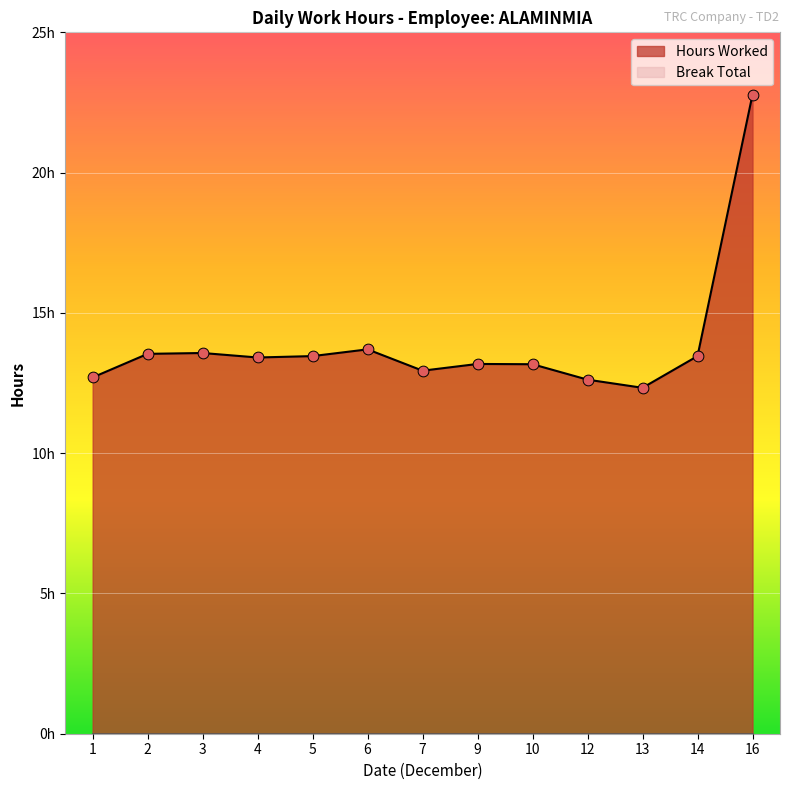

Which has a higher value, 3 or 10?

3